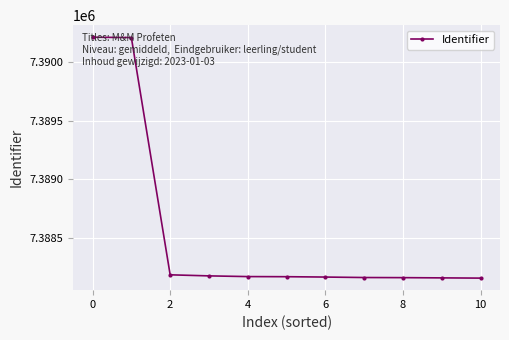

What is the smallest value displayed?

7388162